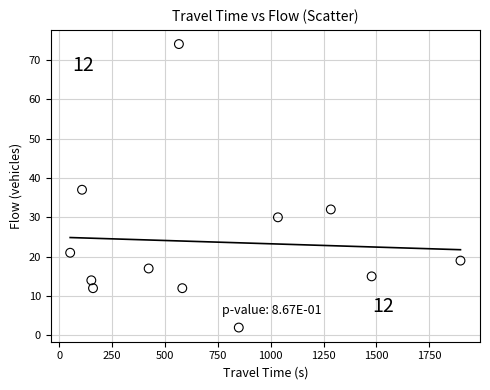

What Y value in the scatter plot is closest to 38?

37